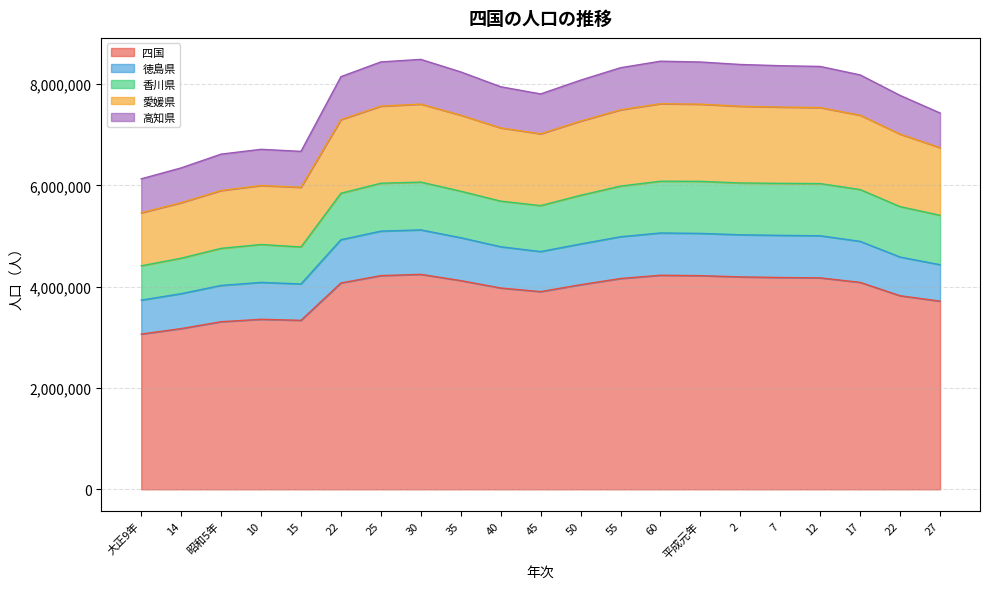

At which label does 高知県 reach its minimum?

大正9年